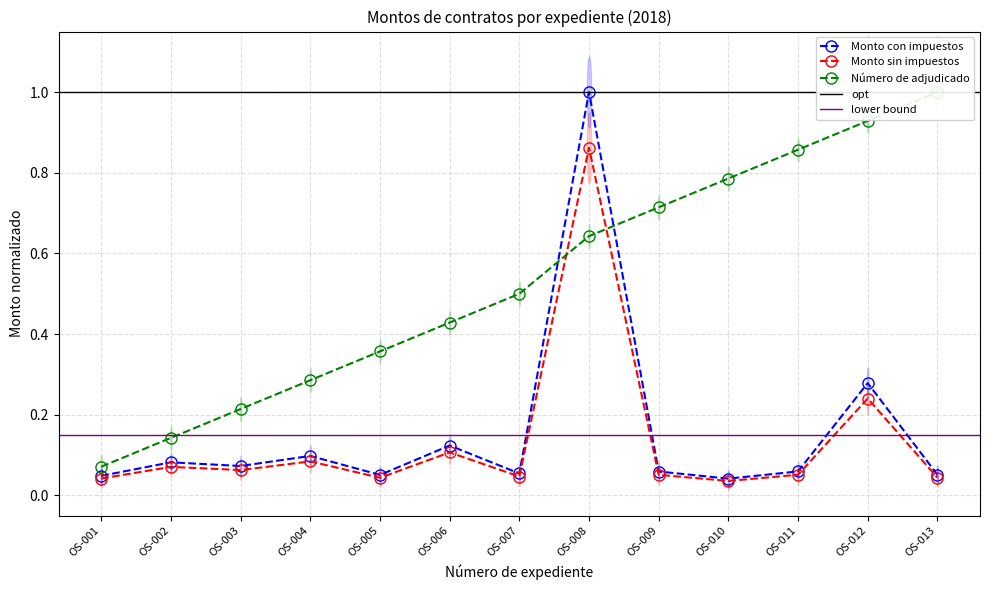

How many categories are shown in the chart?

13